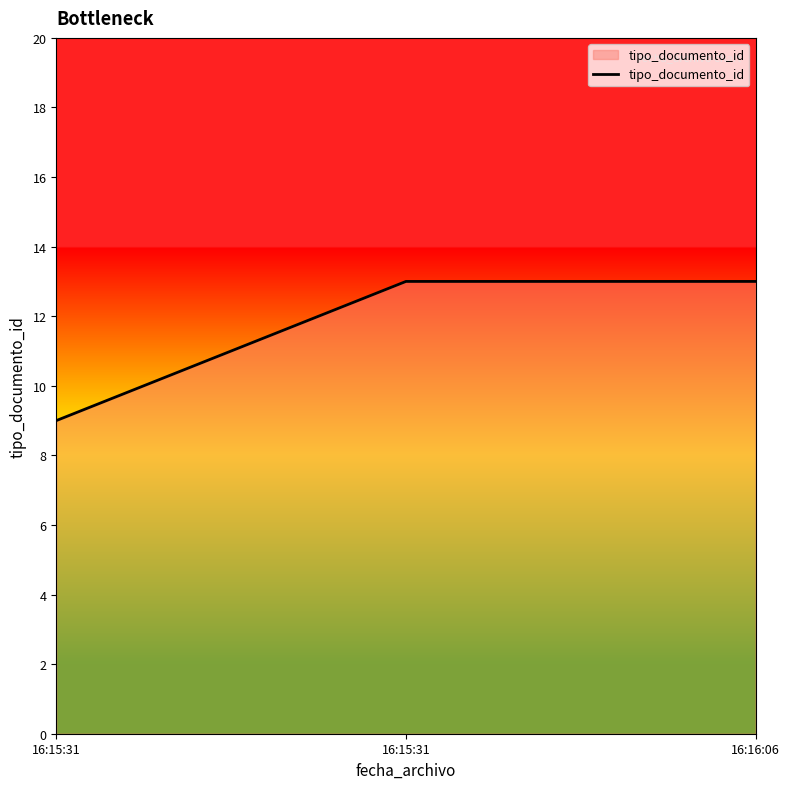

Read the value at 16:16:06.

13